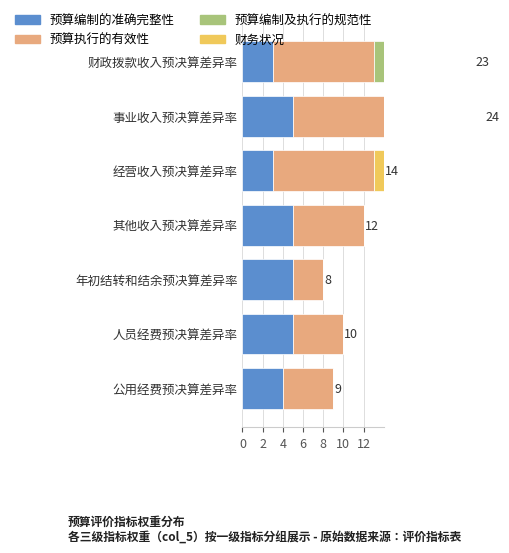

Reading right to left, transcribe all the data shown in this chart.

预算编制的准确完整性: 4	5	5	5	3	5	3
预算执行的有效性: 5	5	3	7	10	10	10
预算编制及执行的规范性: 0	0	0	0	0	5	5
财务状况: 0	0	0	0	1	4	5